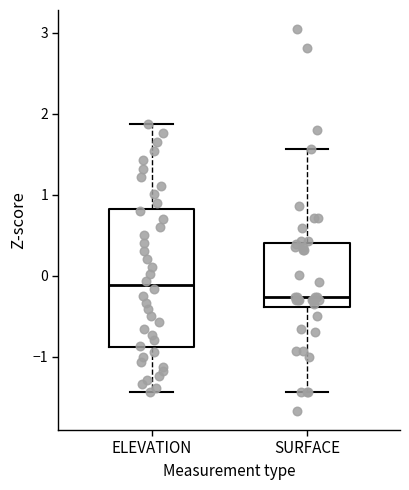

Which box is the tallest, from its lower edge to its upper edge?

ELEVATION